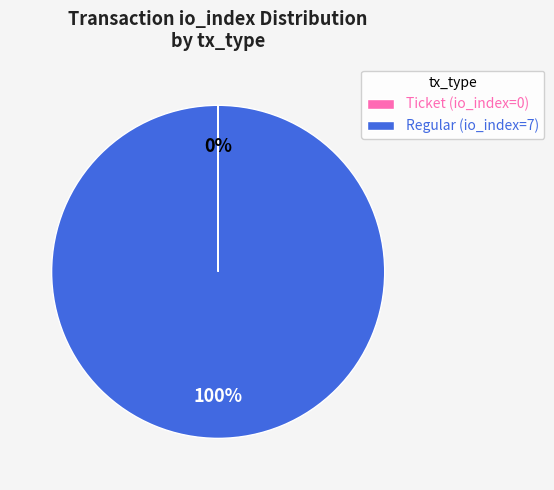

True or false: Regular (io_index=7) accounts for 89% of the total.

False